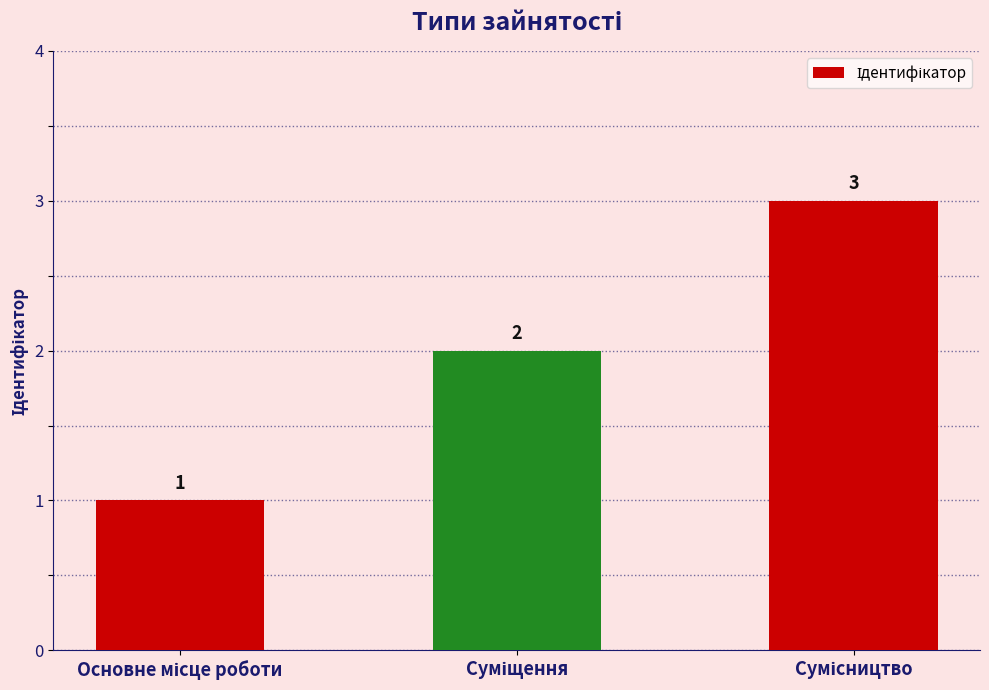

What is the sum of all values?

6